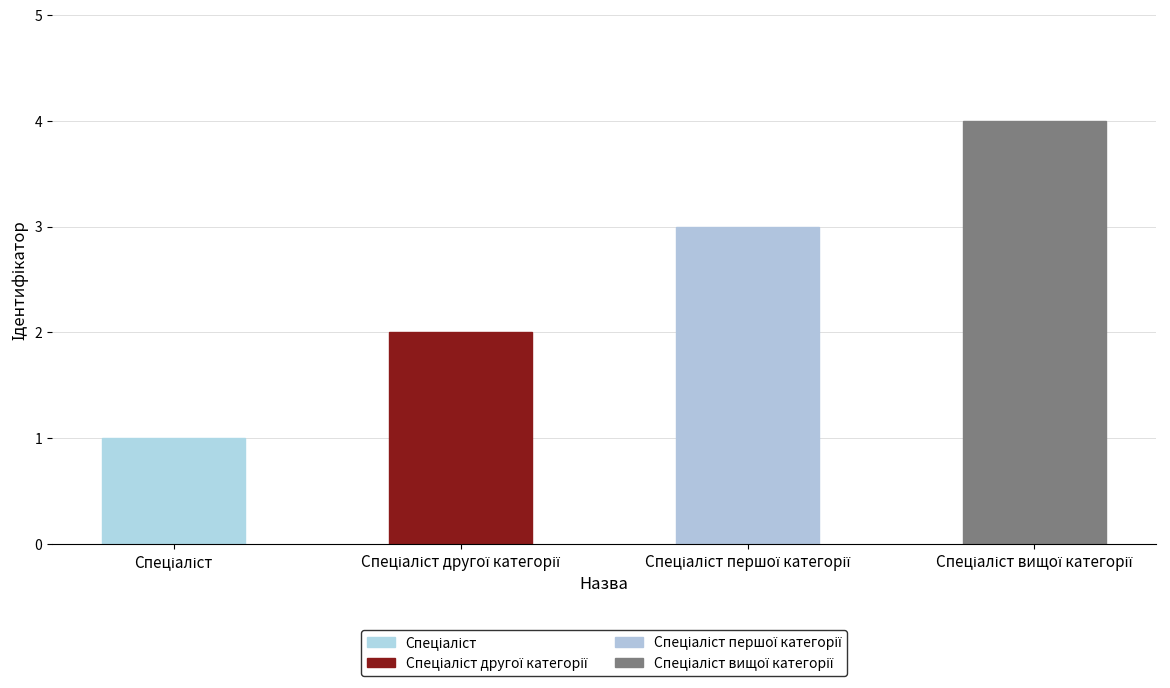

What is the greatest value displayed?

4